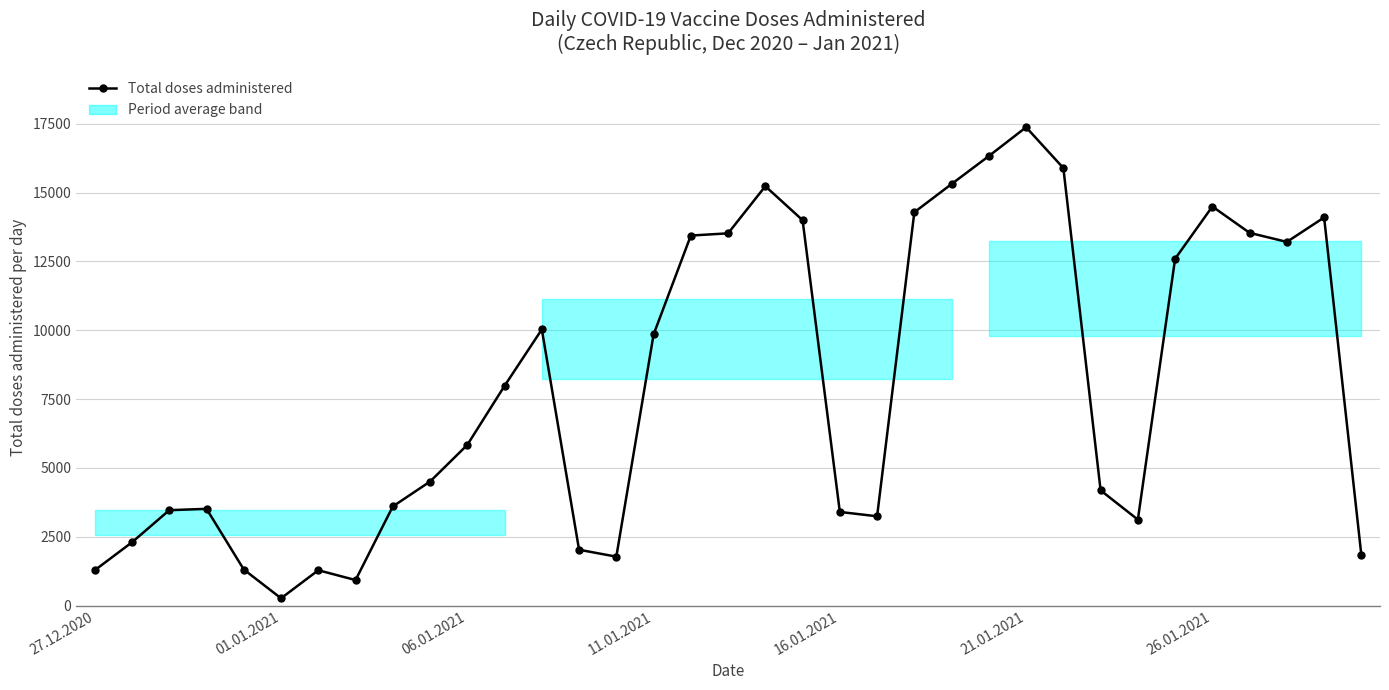

What is the average value?

7974